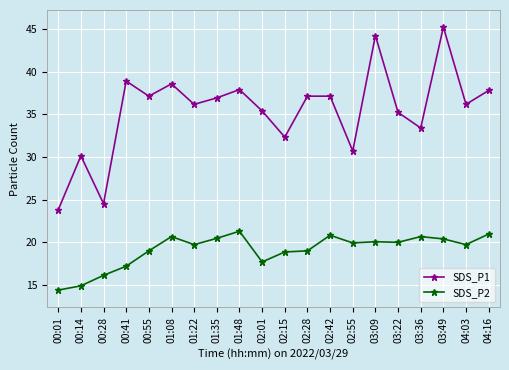

True or false: SDS_P2 has a value of 30.7 at 04:16.

False